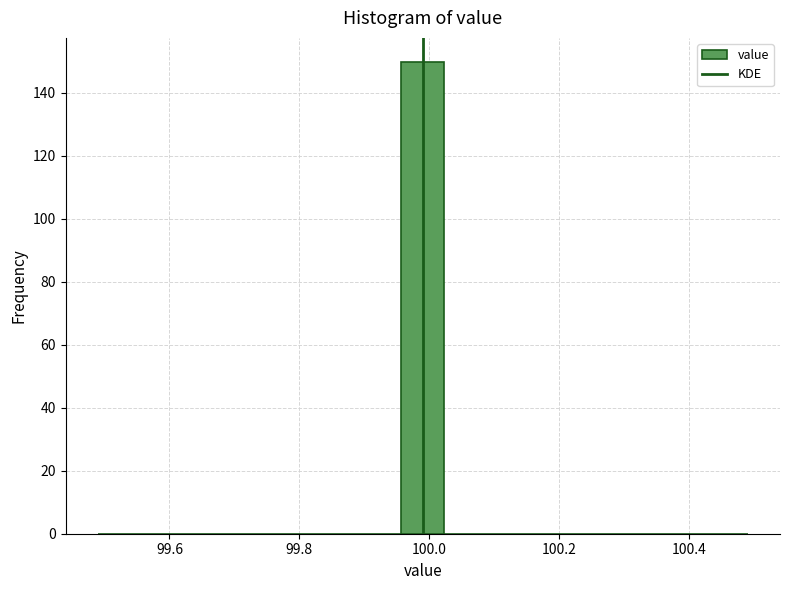

Around what value on the x-axis is the tallest bar? Give the approximate position of its centre, as read against the axis.

100.00